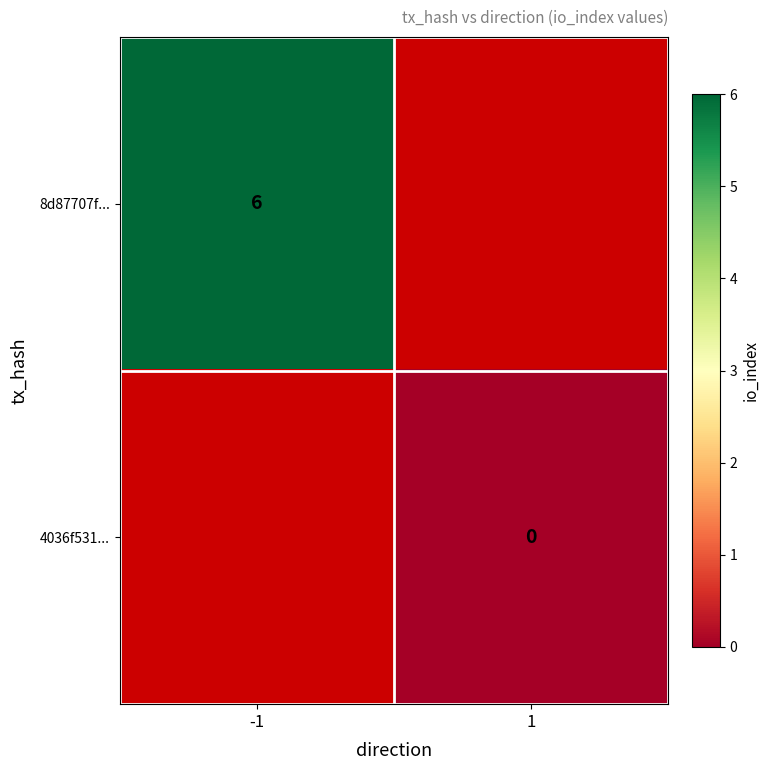

How many distinct data groups are displayed?

2